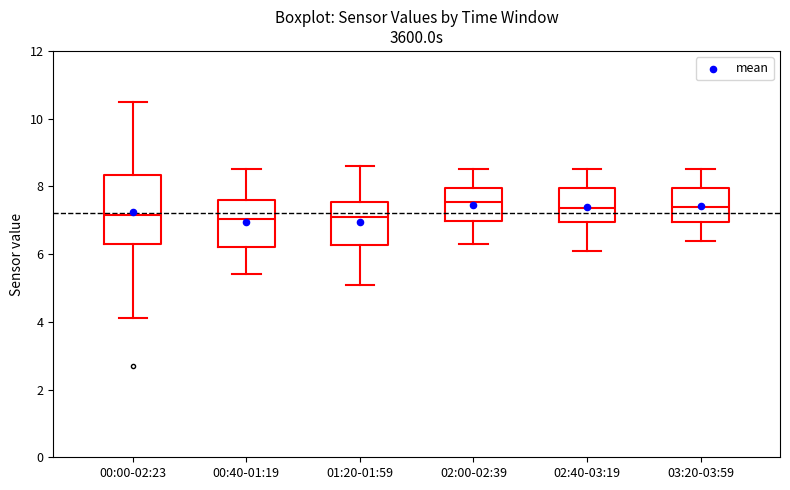

Reading left to right, transcribe this box plot: for each box, give where its median line is, the range the box spans, and where its two whiskers end, as read against the y-axis. The values are not printed on the chart, so give them approximately, as read against the axis.

00:00-02:23: median 7.2, box 6.4 to 8.4, whiskers 4.2 to 10.6
00:40-01:19: median 7.0, box 6.2 to 7.6, whiskers 5.4 to 8.6
01:20-01:59: median 7.2, box 6.2 to 7.6, whiskers 5.2 to 8.6
02:00-02:39: median 7.6, box 7.0 to 8.0, whiskers 6.4 to 8.6
02:40-03:19: median 7.4, box 7.0 to 8.0, whiskers 6.2 to 8.6
03:20-03:59: median 7.4, box 7.0 to 8.0, whiskers 6.4 to 8.6